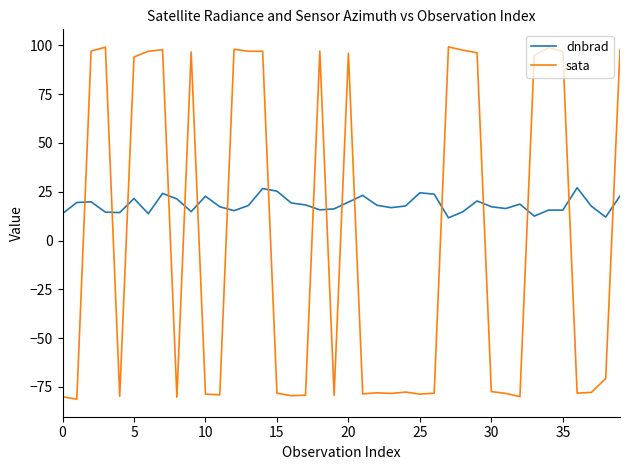

What is the difference between the maximum and minimum values in the sata series?

180.3